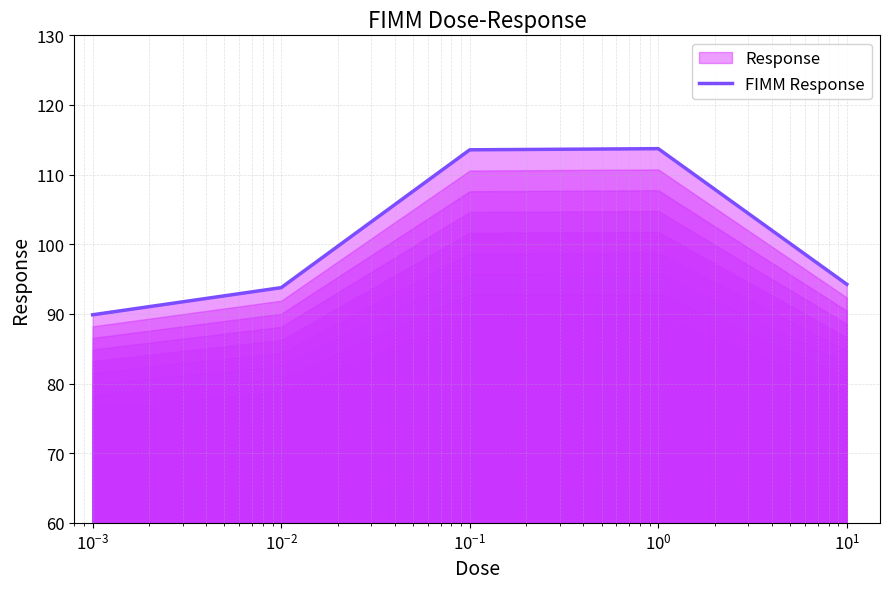

What is the minimum value shown in the chart?

89.9